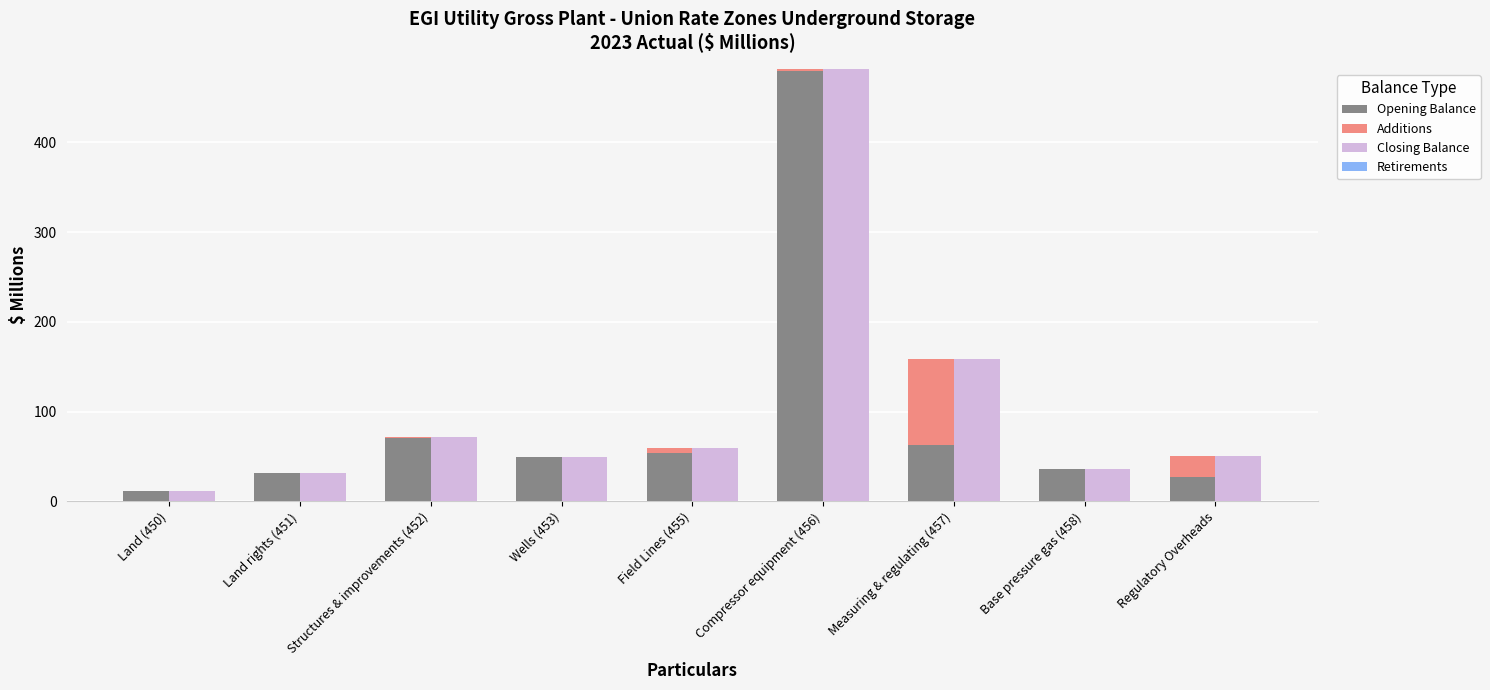

List the labels in order of Opening Balance value, largest first.

Compressor equipment (456), Structures & improvements (452), Measuring & regulating (457), Field Lines (455), Wells (453), Base pressure gas (458), Land rights (451), Regulatory Overheads, Land (450)